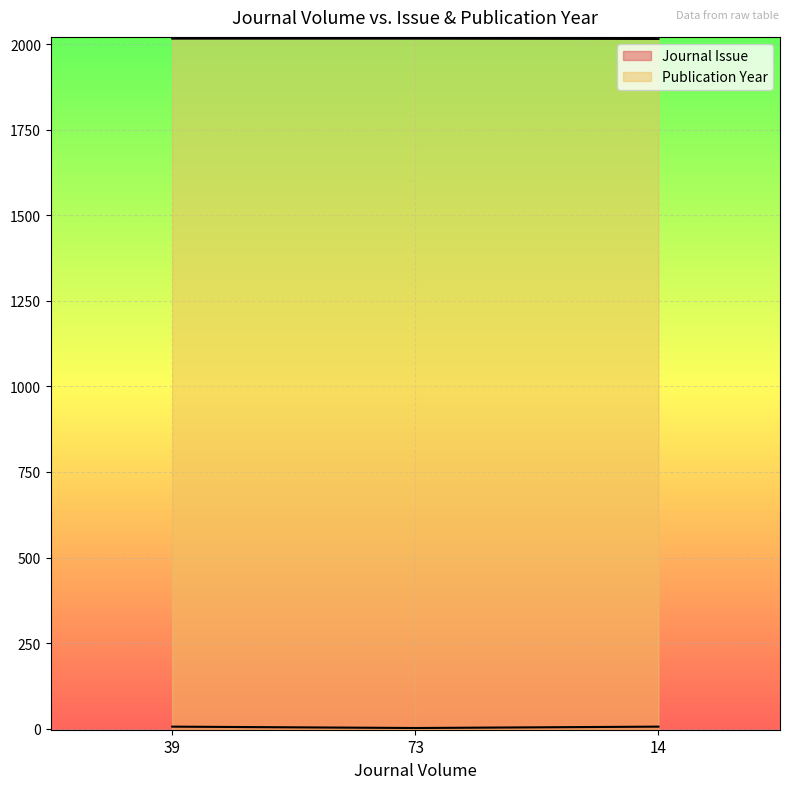

Reading left to right, extract all data points from this chart.

Journal Issue: 6	2	6
Publication Year: 2016	2016	2015